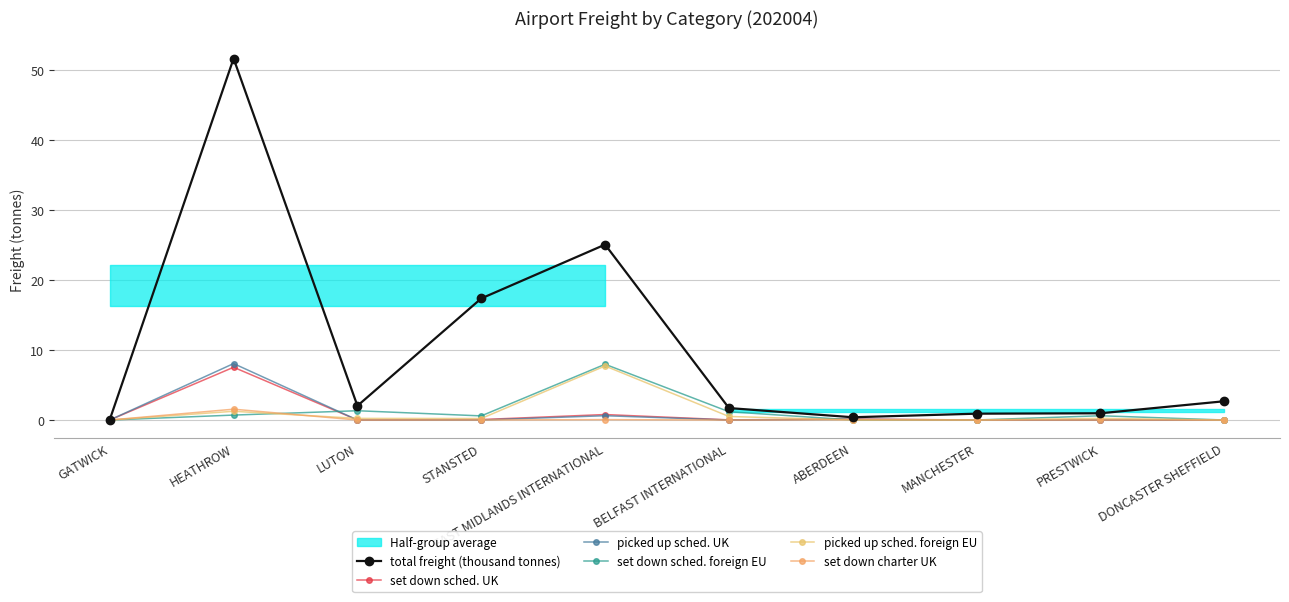

Rank the categories by set down sched. UK value from highest to lowest.

HEATHROW, EAST MIDLANDS INTERNATIONAL, ABERDEEN, STANSTED, BELFAST INTERNATIONAL, MANCHESTER, GATWICK, LUTON, PRESTWICK, DONCASTER SHEFFIELD